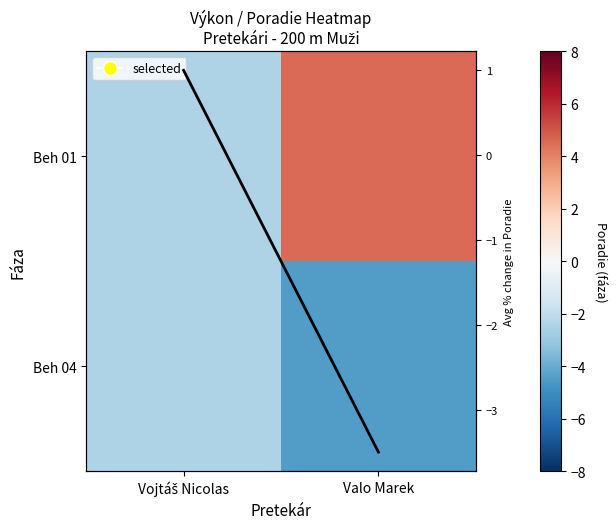

At how many categories does at least one series exceed 4?

1